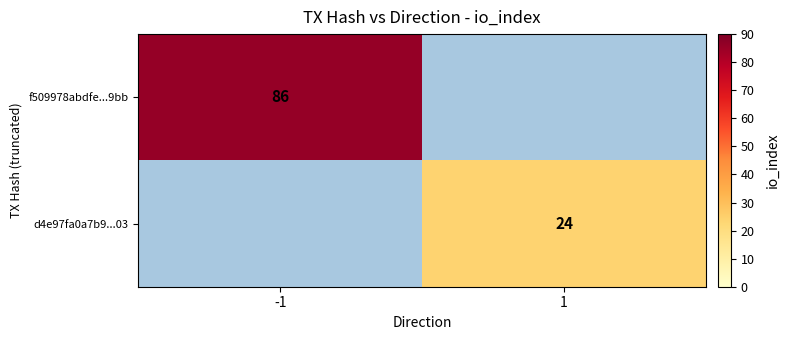

True or false: d4e97fa0a7b9...03 has a value of 38 at 1.

False